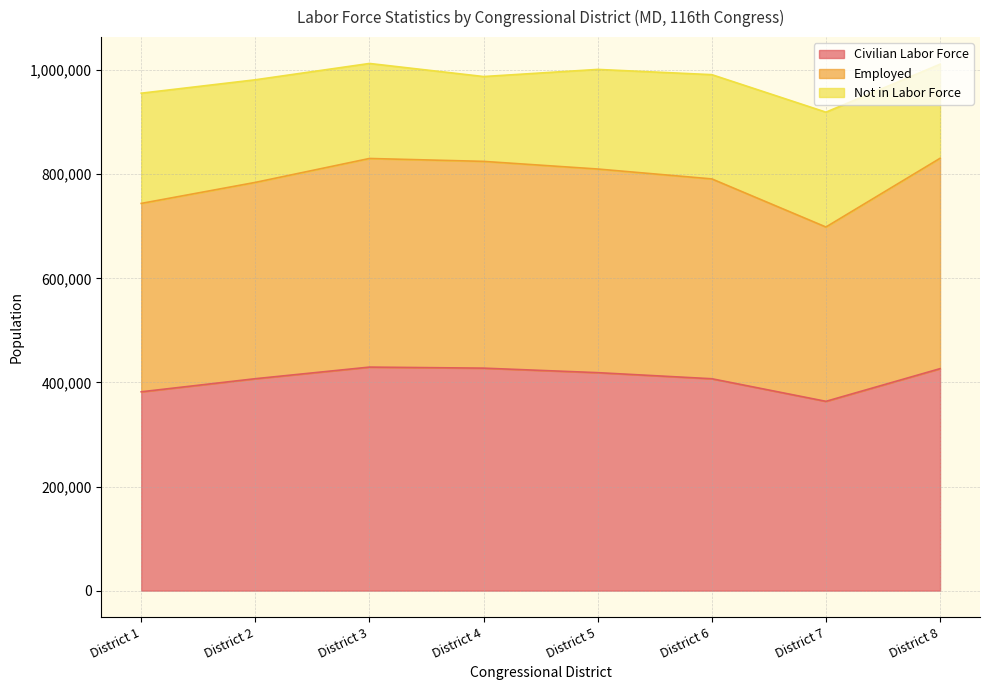

Read the Civilian Labor Force value at District 3.

429405